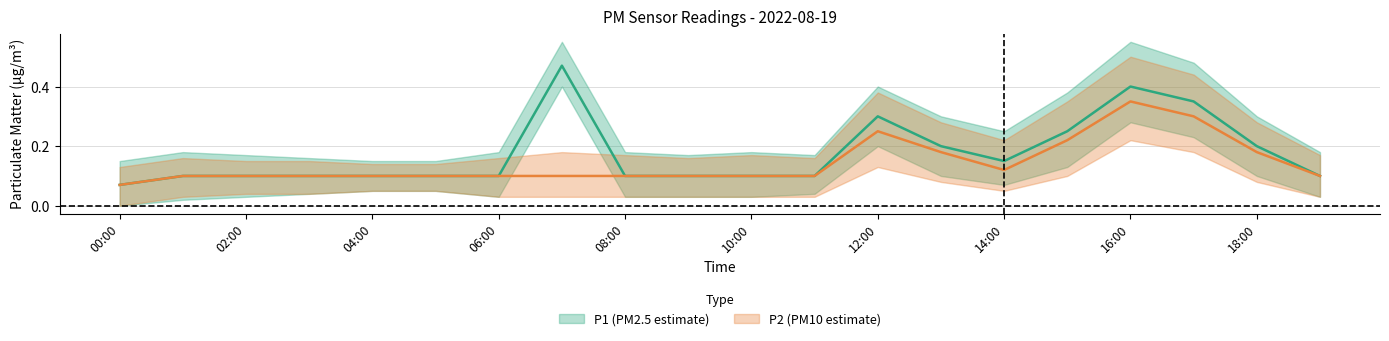

The P1_lower series shows 0.4 at 07:00. True or false?

True